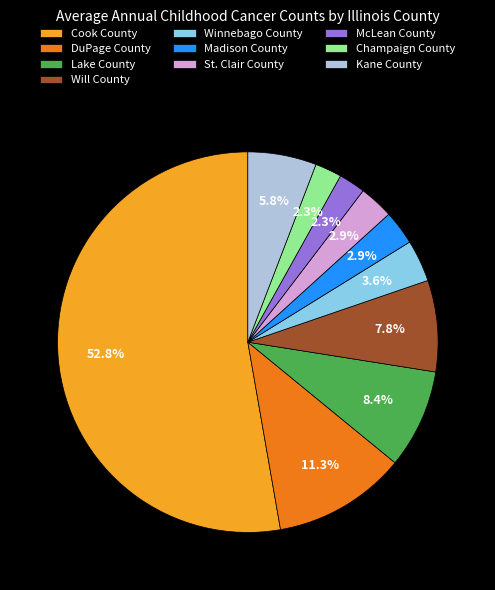

What is the majority slice?

Cook County